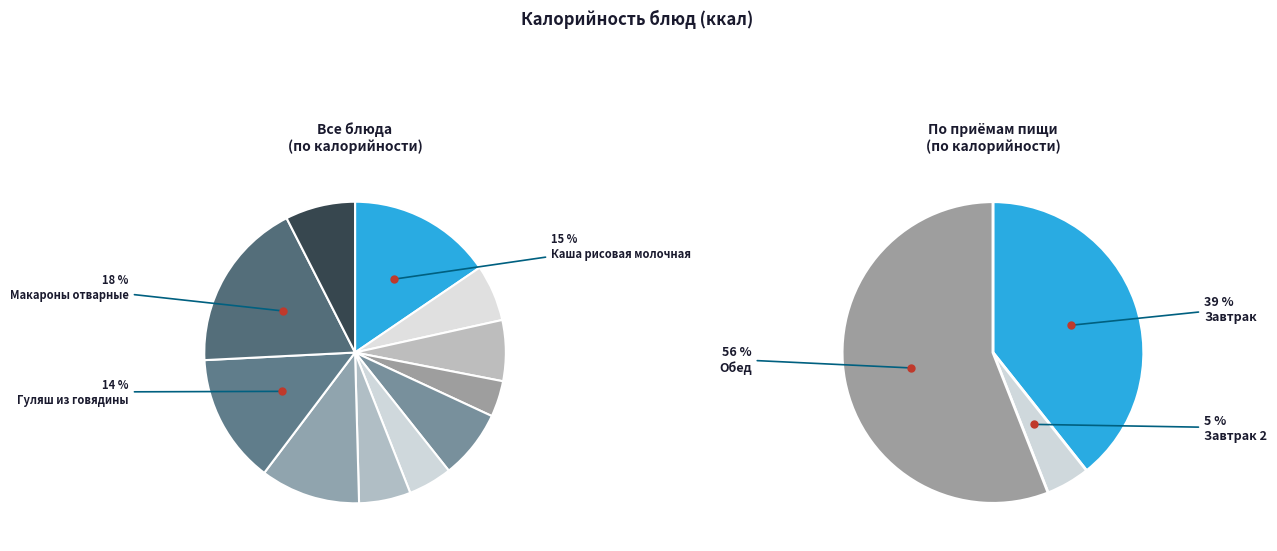

Which category has the biggest portion of the pie?

Макароны отварные